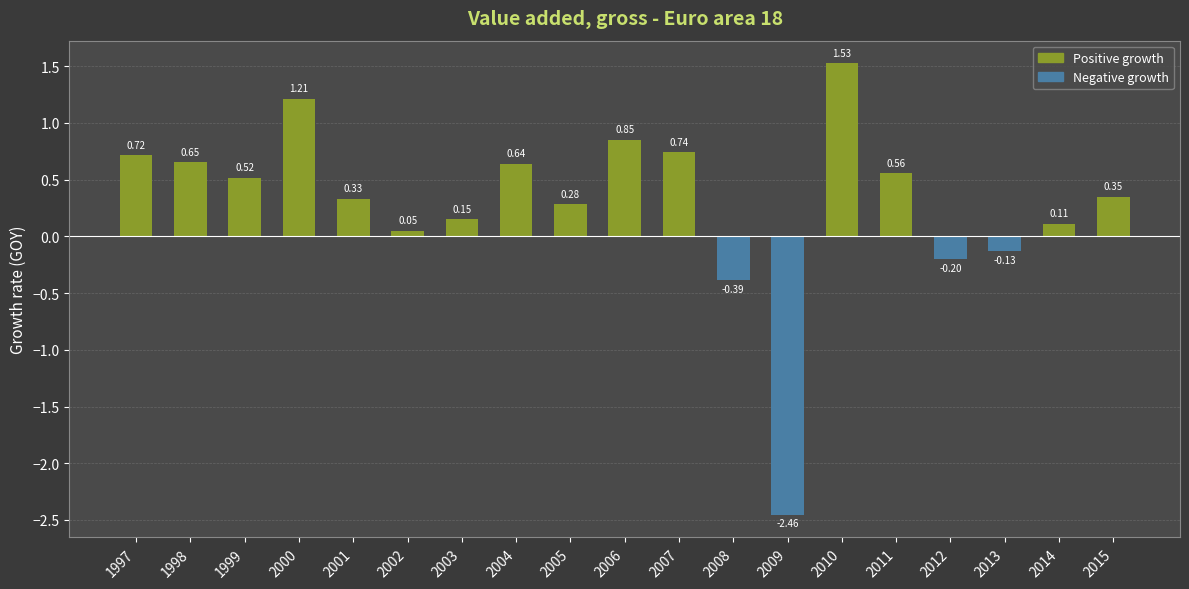

Rank the categories by value from lowest to highest.

2009, 2008, 2012, 2013, 2002, 2014, 2003, 2005, 2001, 2015, 1999, 2011, 2004, 1998, 1997, 2007, 2006, 2000, 2010